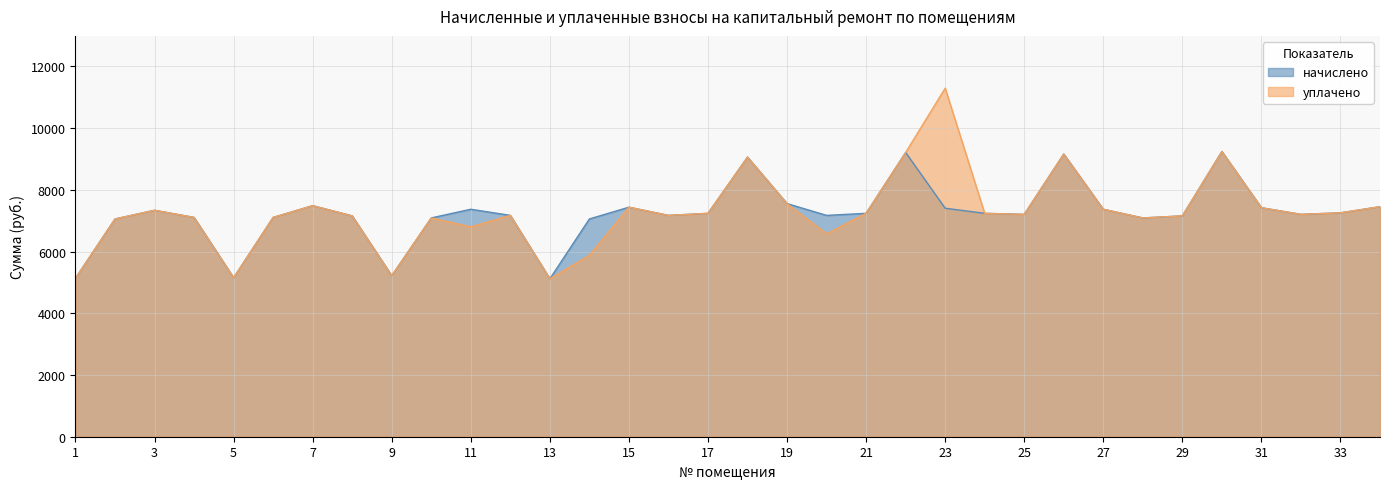

Rank the series by their maximum value, from lowest to highest.

начислено, уплачено